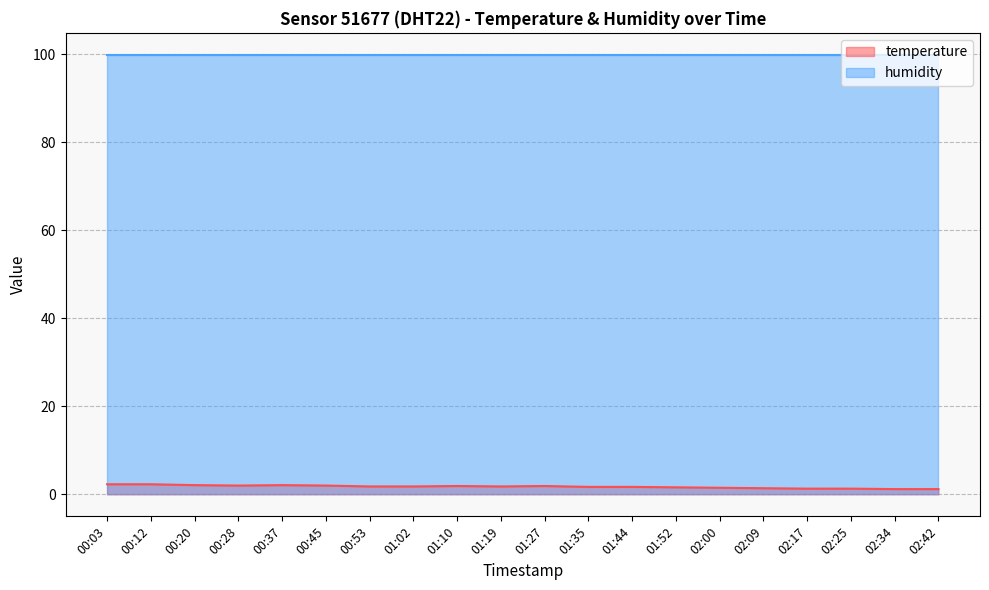

Reading right to left, transcribe all the data shown in this chart.

02:42=1.2	02:34=1.2	02:25=1.3	02:17=1.3	02:09=1.4	02:00=1.5	01:52=1.6	01:44=1.7	01:35=1.7	01:27=1.9	01:19=1.8	01:10=1.9	01:02=1.8	00:53=1.8	00:45=2.0	00:37=2.1	00:28=2.0	00:20=2.1	00:12=2.3	00:03=2.3